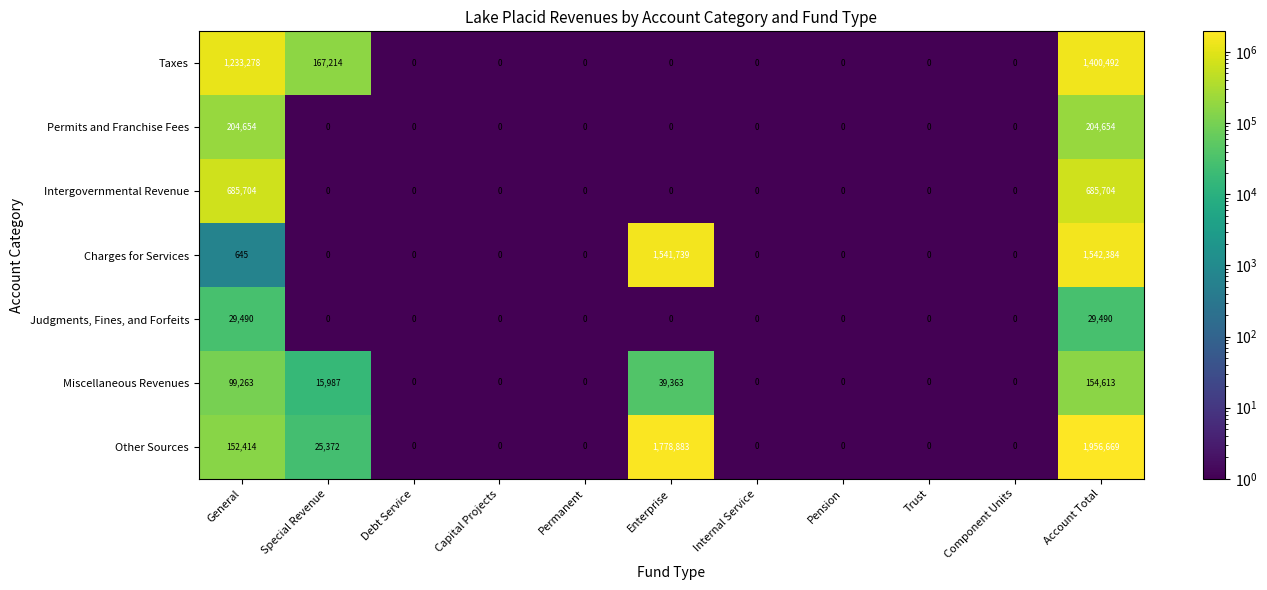

List the series in order of their peak value, highest first.

Other Sources, Charges for Services, Taxes, Intergovernmental Revenue, Permits and Franchise Fees, Miscellaneous Revenues, Judgments, Fines, and Forfeits